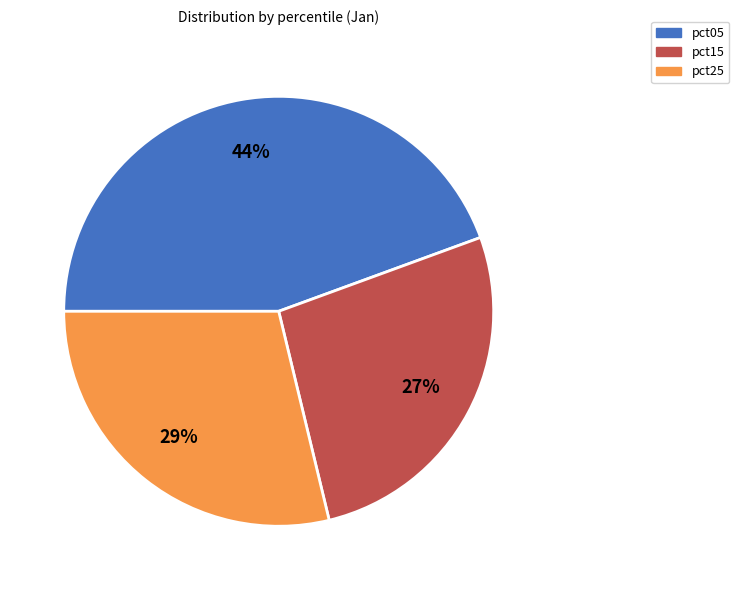

To the nearest percent, what is the average slice percentage?

33%